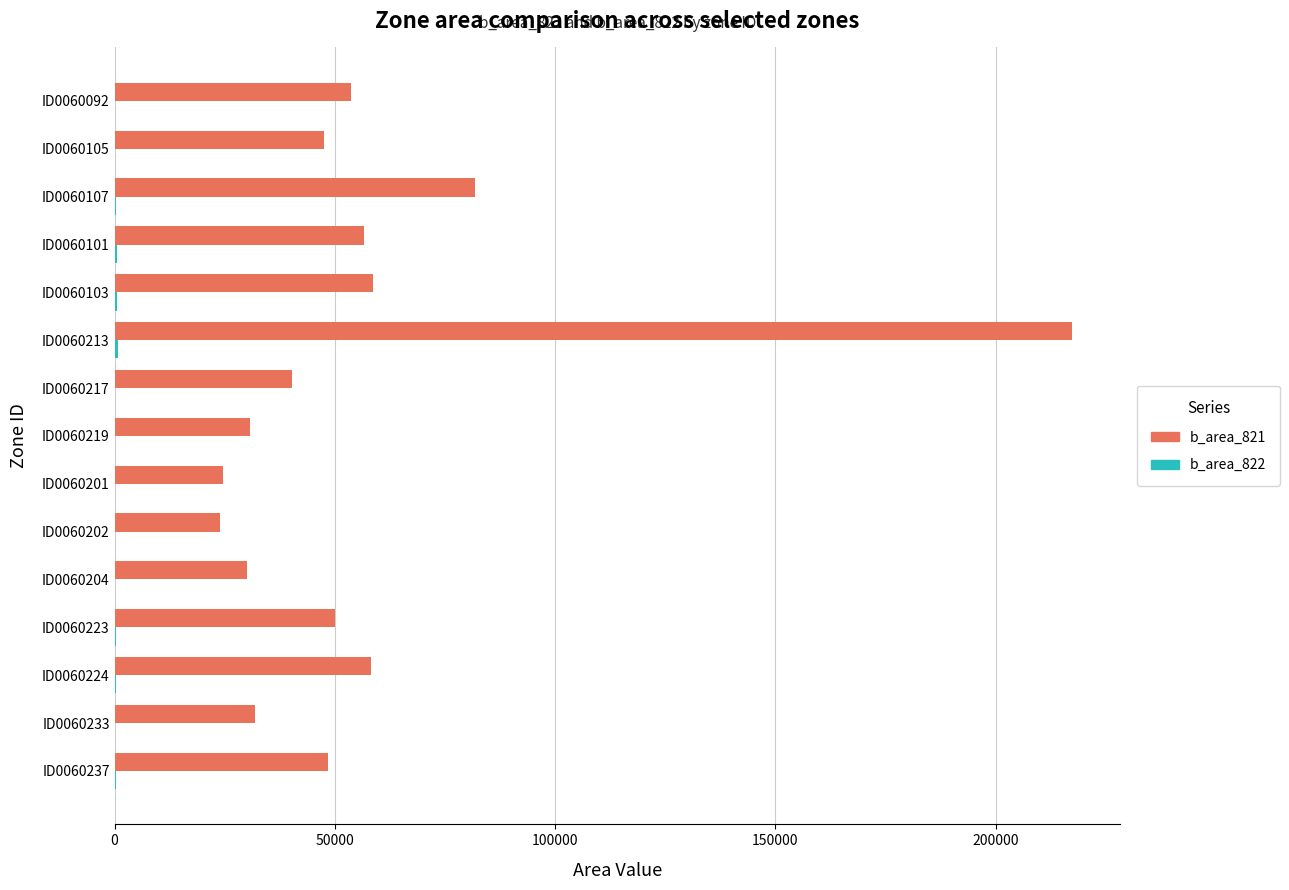

Which series has the largest range (max minus min)?

b_area_821